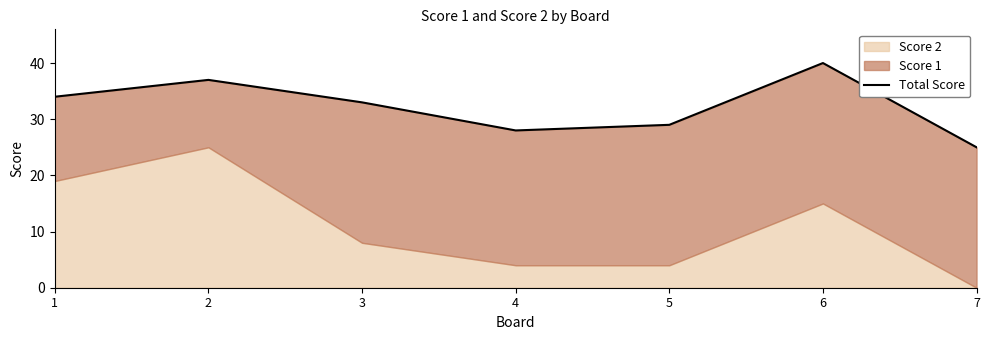

How many lines are shown in the chart?

1